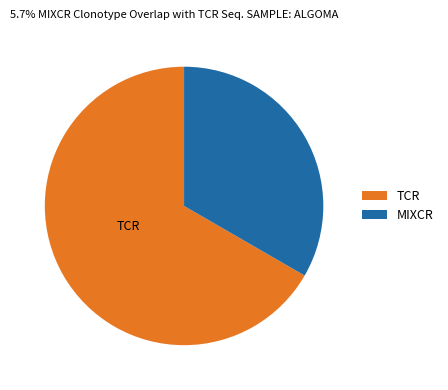

Which slice represents more than half of the pie?

TCR